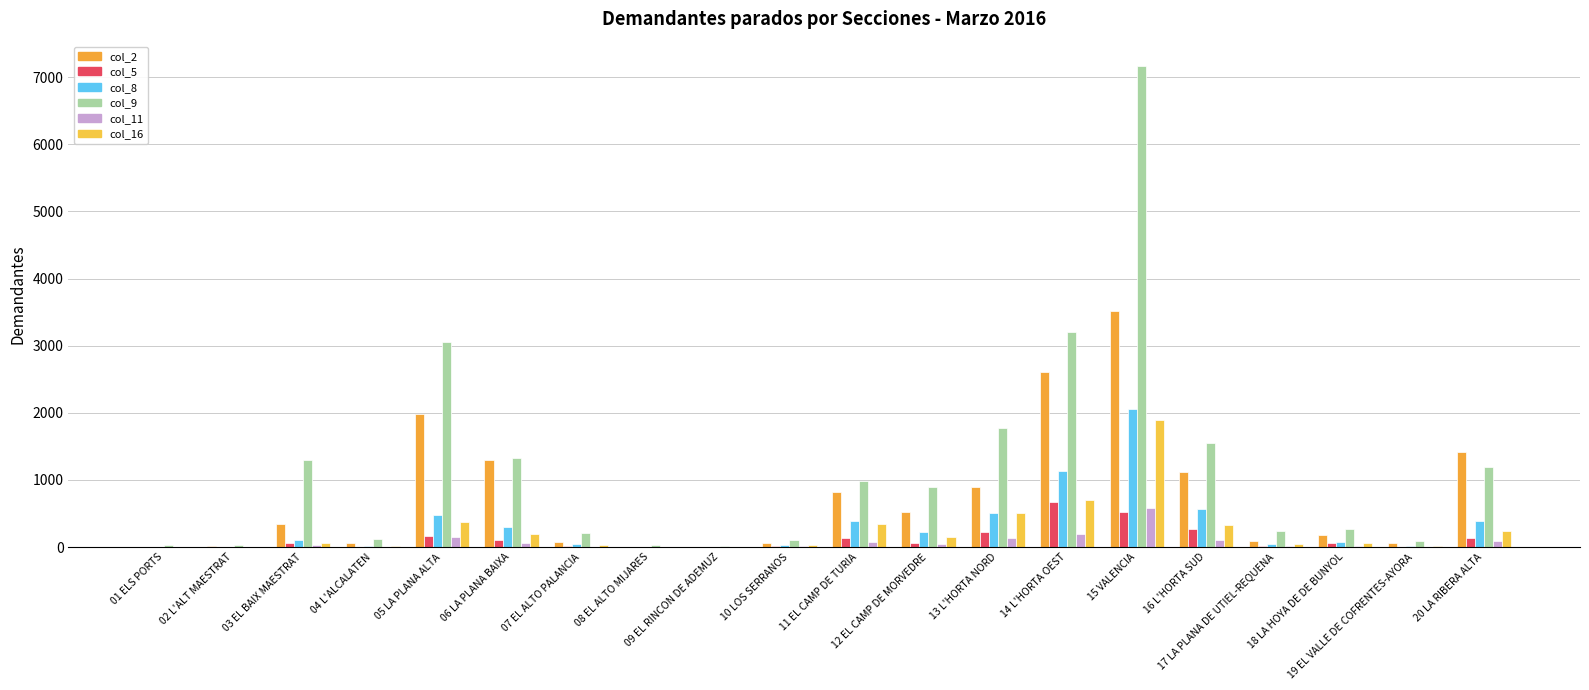

True or false: col_9 has a value of 1546 at 16 L'HORTA SUD.

True